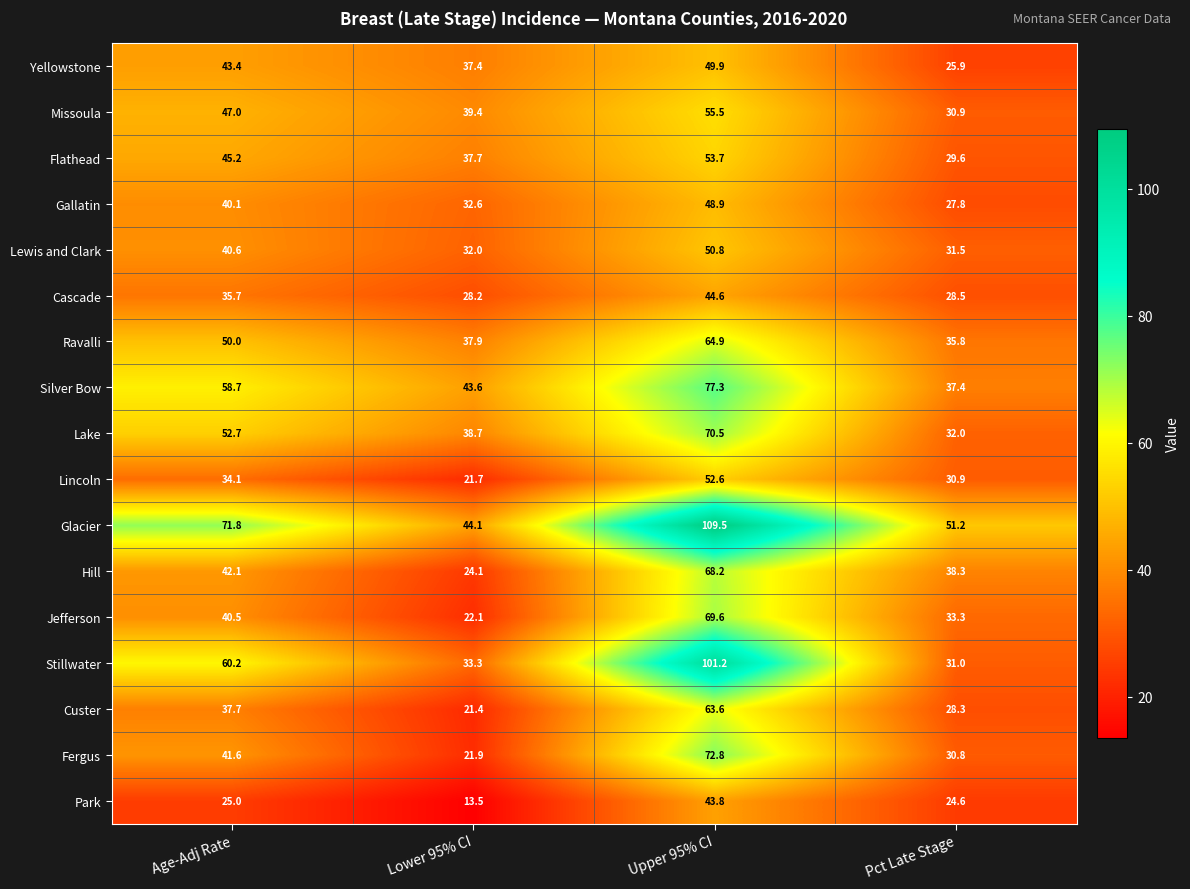

What is the total value across all series at Age-Adj Rate?

766.4